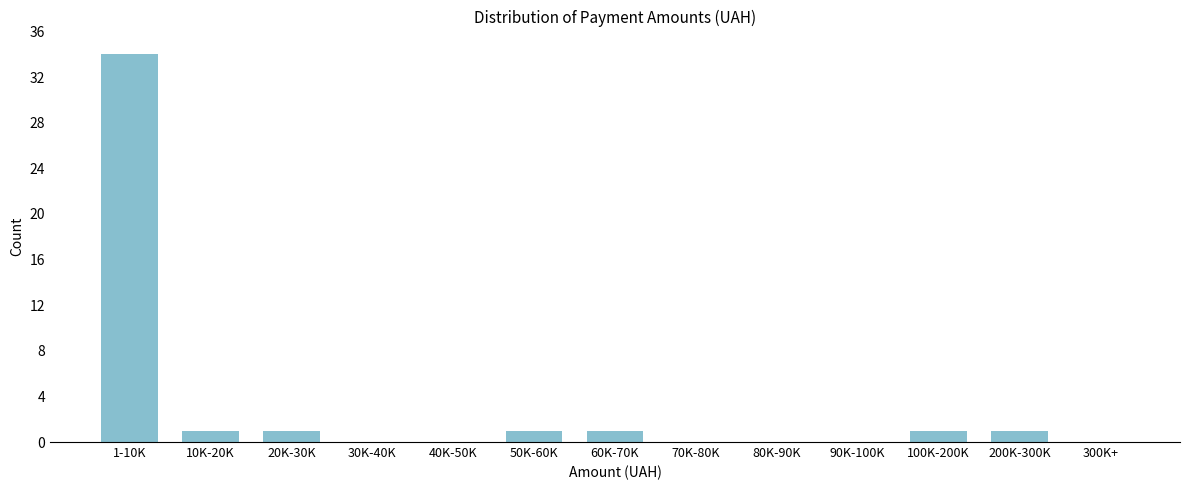

Reading left to right, extract all data points from this chart.

1-10K=34	10K-20K=1	20K-30K=1	30K-40K=0	40K-50K=0	50K-60K=1	60K-70K=1	70K-80K=0	80K-90K=0	90K-100K=0	100K-200K=1	200K-300K=1	300K+=0